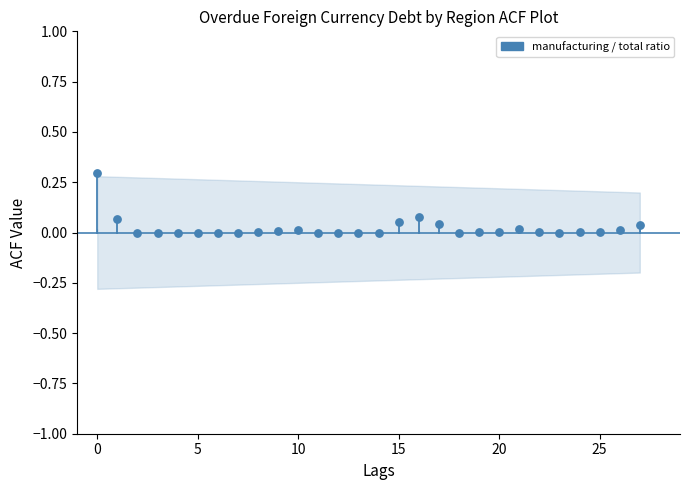

What is the range of Y values (max minus min)?

0.3